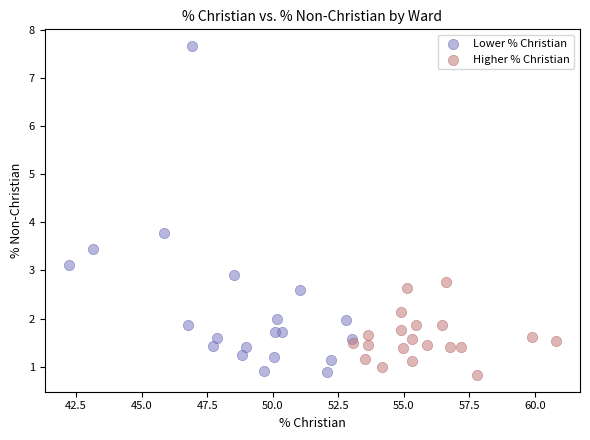

Which series has the largest Y range (max minus min)?

Lower % Christian